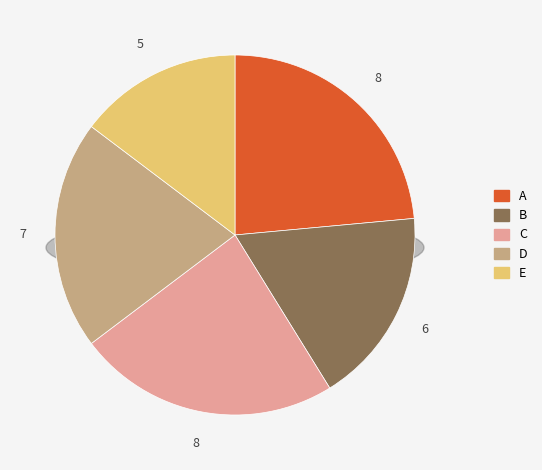

Which category has the biggest portion of the pie?

A